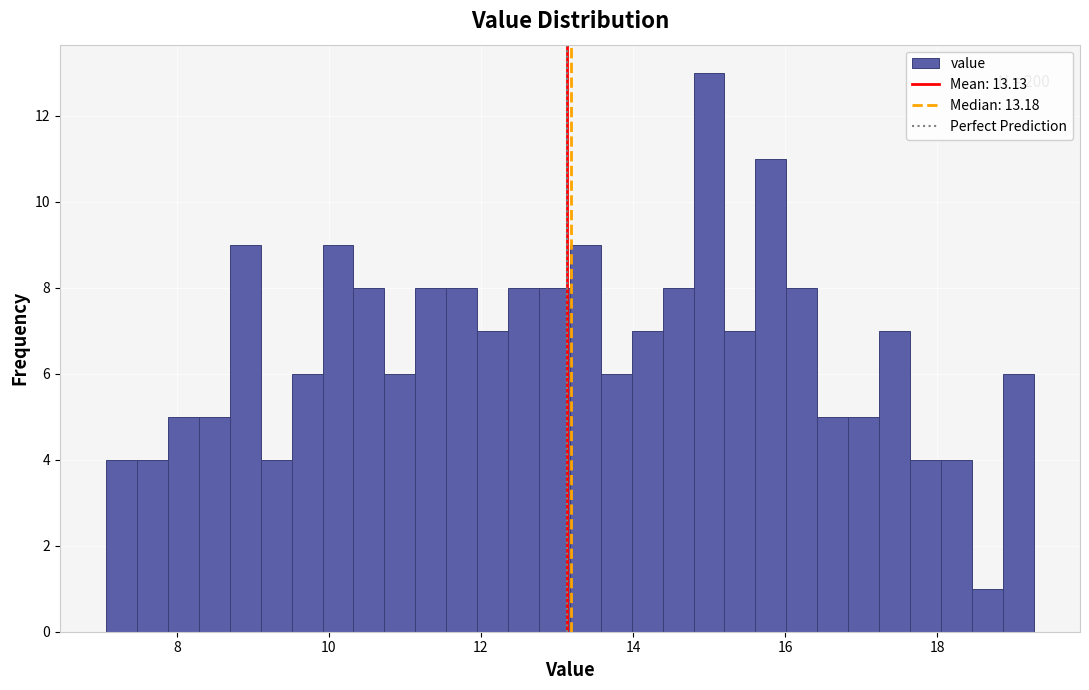

Around what value on the x-axis is the tallest bar? Give the approximate position of its centre, as read against the axis.

15.0